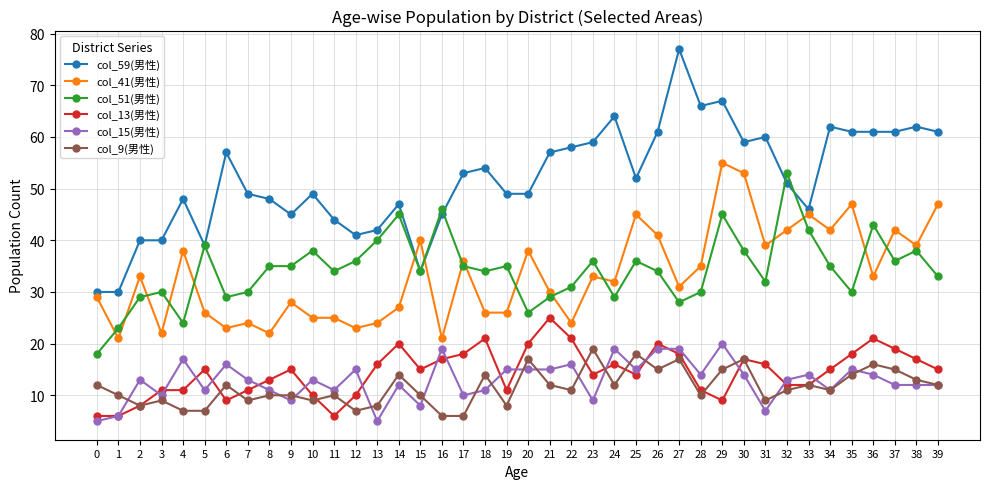

True or false: col_51(男性) and col_15(男性) intersect in this chart.

False